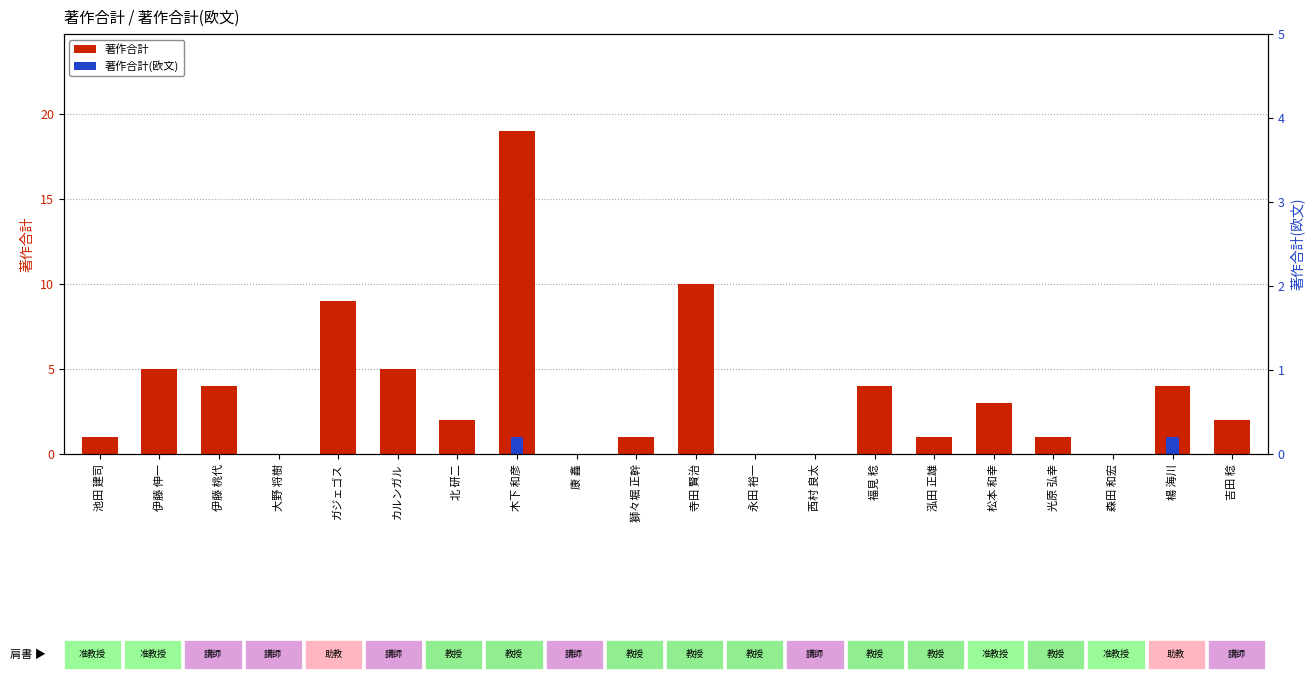

What is the label of the 6th bar from the left?

カルンガル